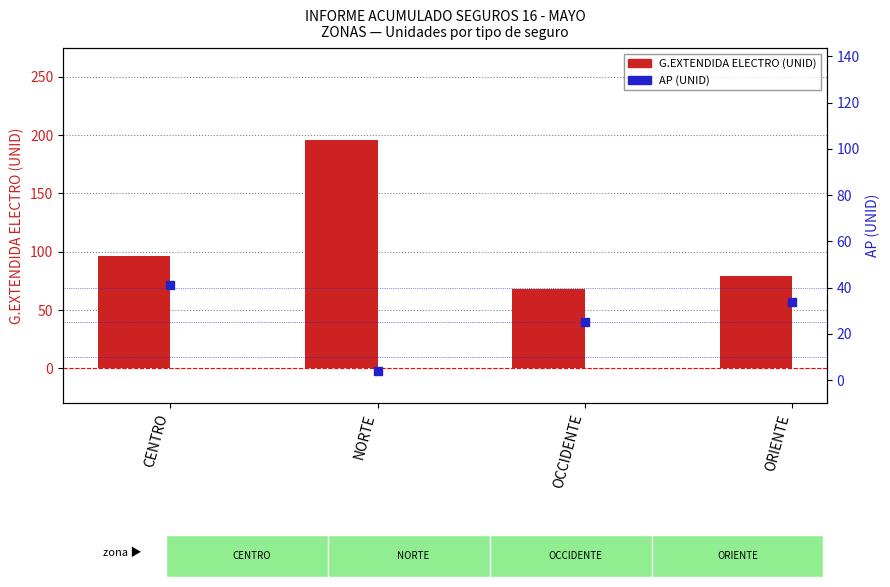

At which category is the sum across all series the highest?

NORTE